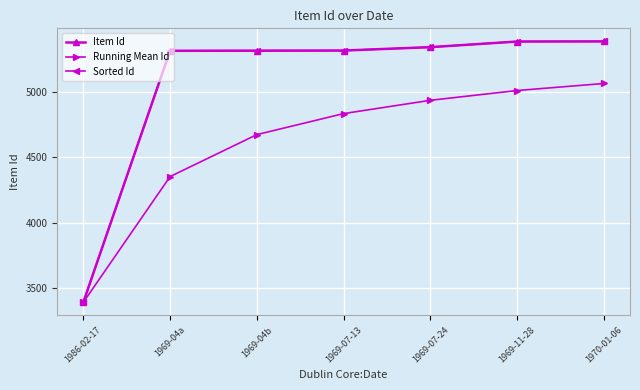

What is the total value across all series at 1969-11-28?

15783.2